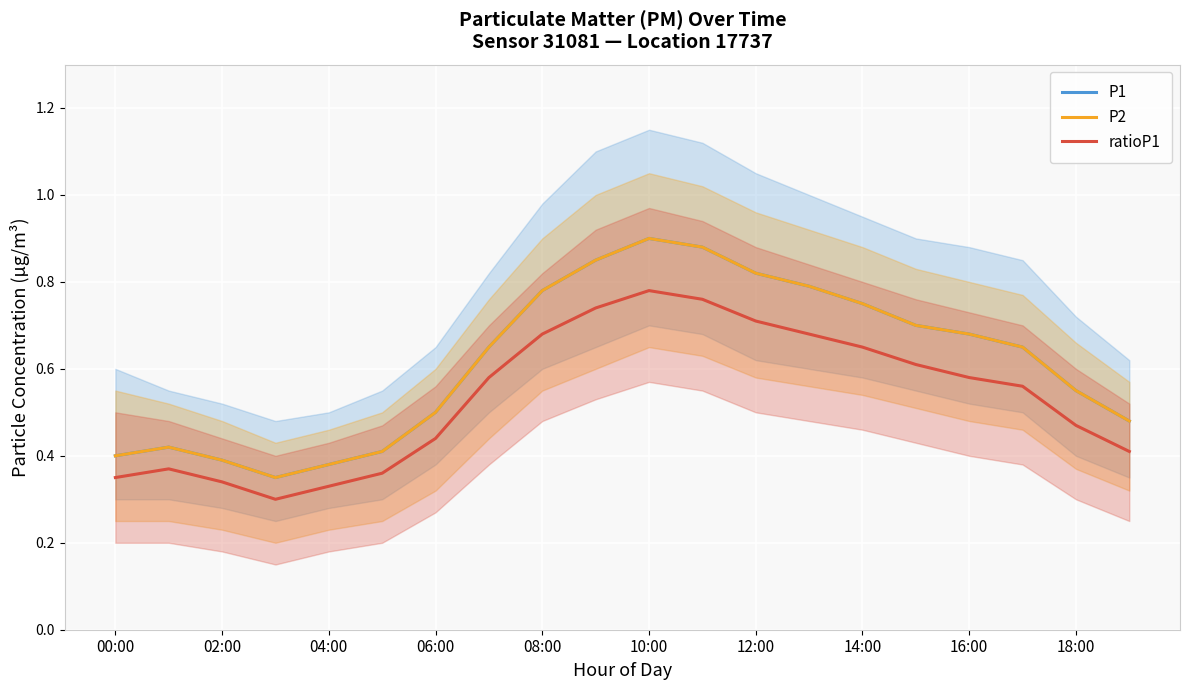

The value of P2 at 16:00 is 0.7. True or false?

True